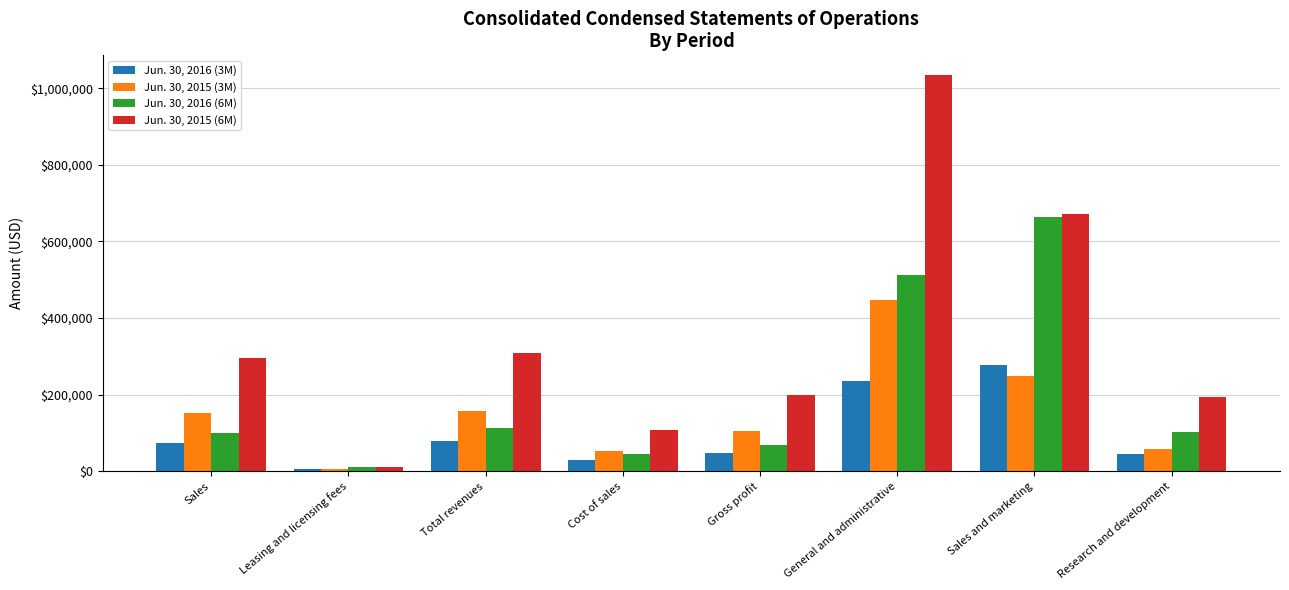

Rank the series by their maximum value, from highest to lowest.

Jun. 30, 2015 (6M), Jun. 30, 2016 (6M), Jun. 30, 2015 (3M), Jun. 30, 2016 (3M)